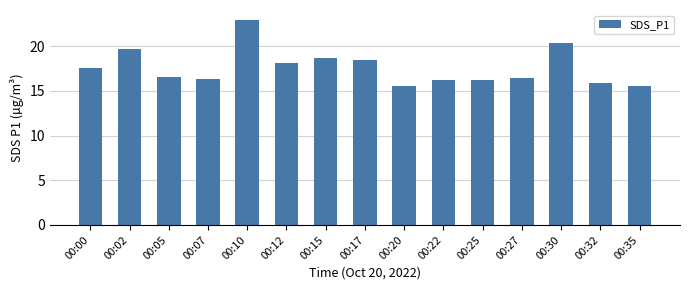

Reading left to right, what are all the values shown in this chart?

17.6	19.7	16.6	16.3	22.9	18.1	18.7	18.5	15.5	16.2	16.2	16.4	20.4	15.9	15.5